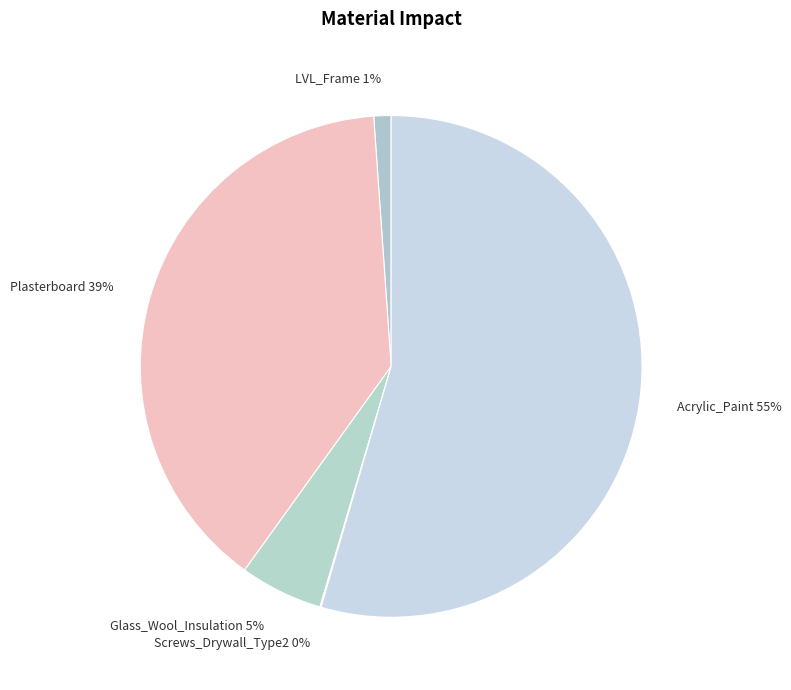

To the nearest percent, what is the average slice percentage?

20%